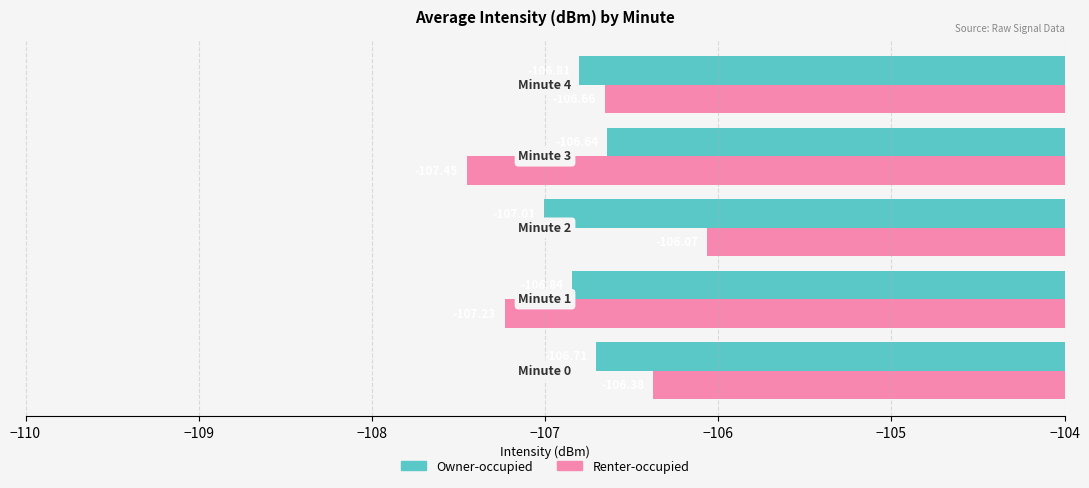

How many distinct data groups are displayed?

2